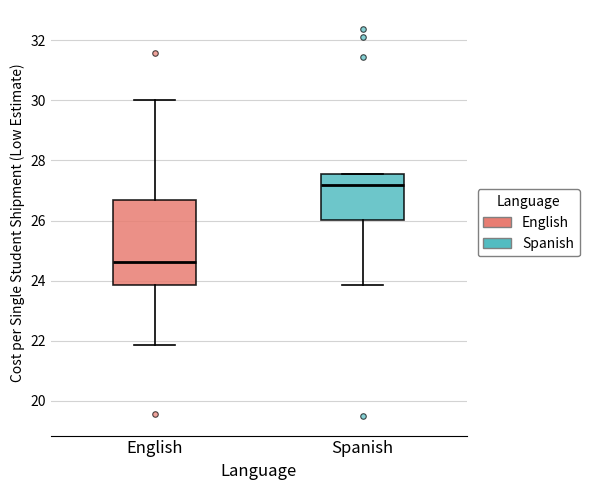

Reading left to right, read every box against the y-axis: the position of its median line, the range the box covers, and the ends of its whiskers. The values are not printed on the chart, so give them approximately, as read against the axis.

English: median 24.6, box 23.8 to 26.6, whiskers 21.8 to 30.0
Spanish: median 27.2, box 26.0 to 27.6, whiskers 23.8 to 27.6